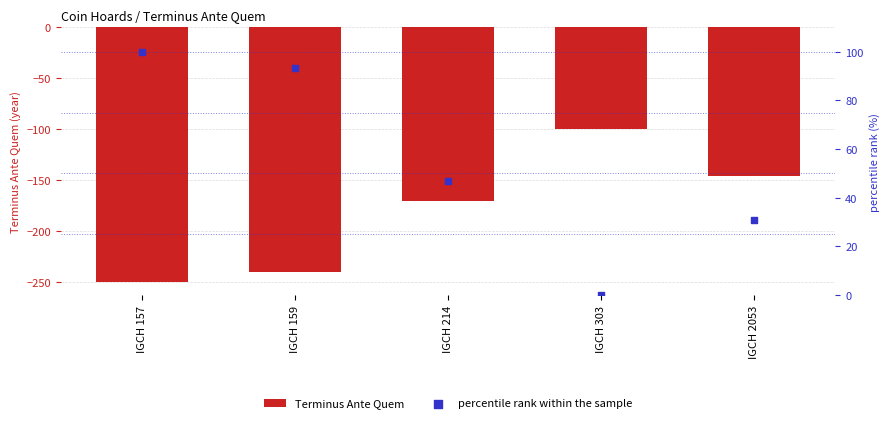

Which series contains the lowest Y value?

Terminus Ante Quem